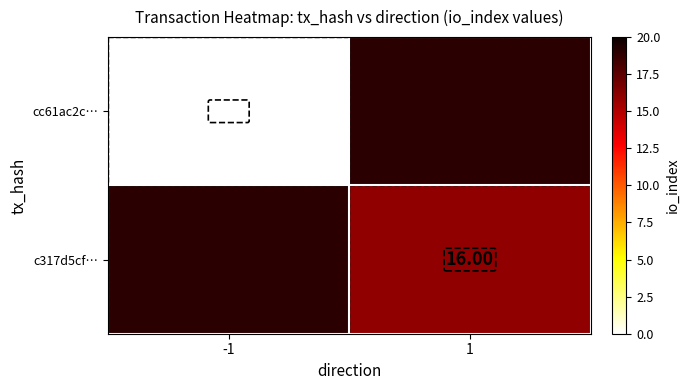

Where is cc61ac2c… nearest to the value 0?

-1